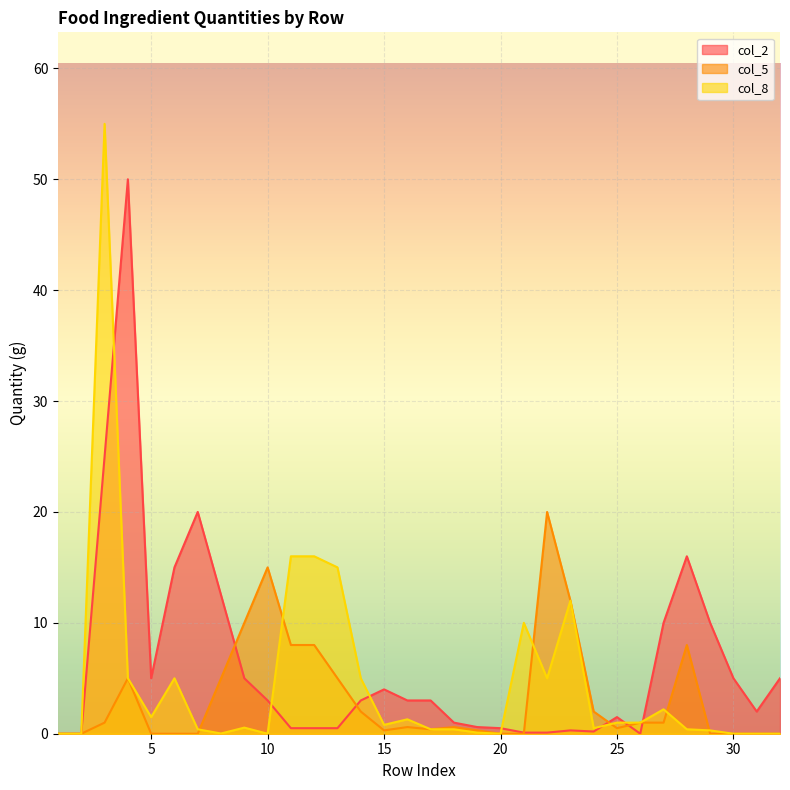

What is the sum of the col_5 values at 1 and 14?

2.0